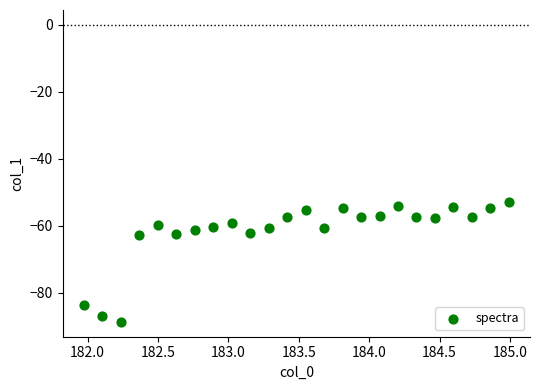

What is the range of X values (max minus min)?

3.0